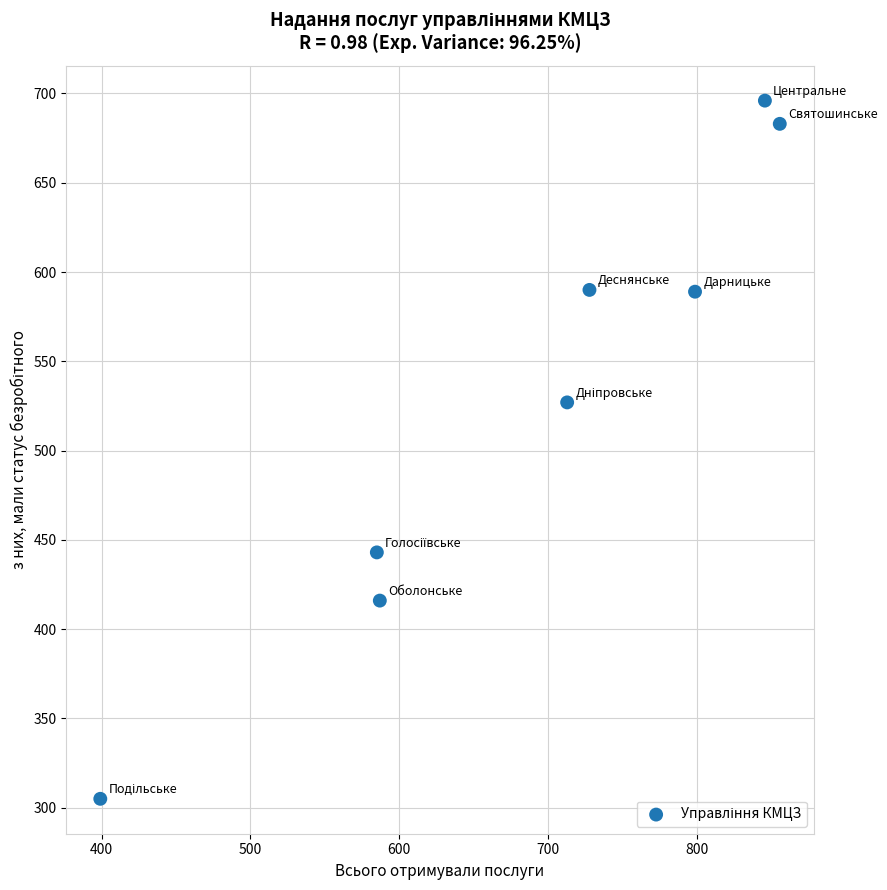

What Y value in the scatter plot is closest to 500?

527